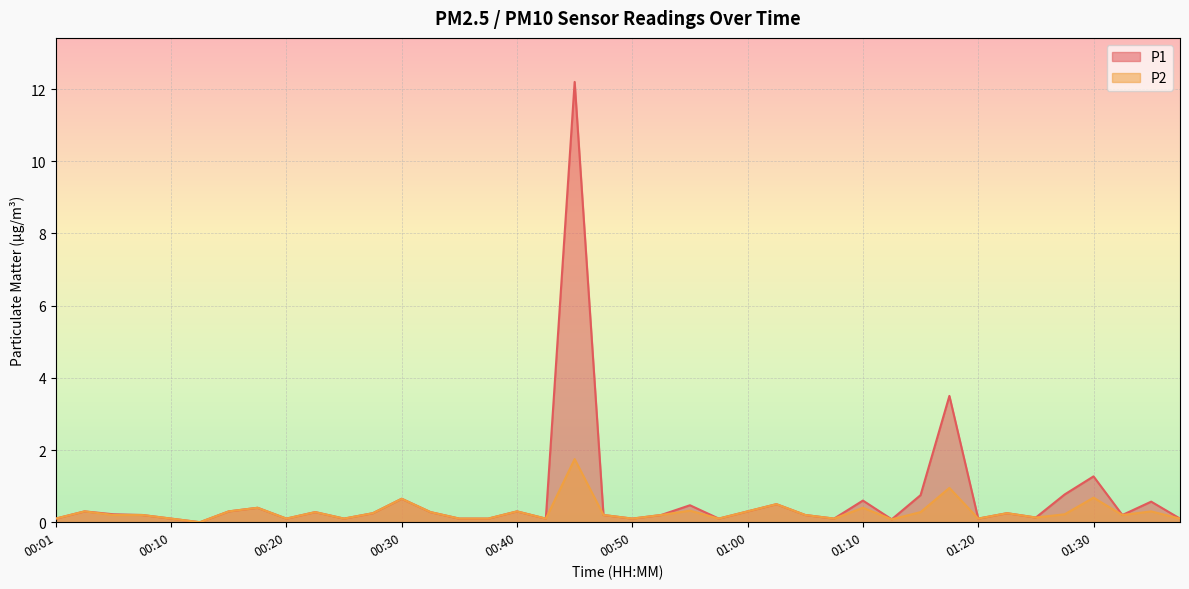

At which category is the sum across all series the highest?

00:45